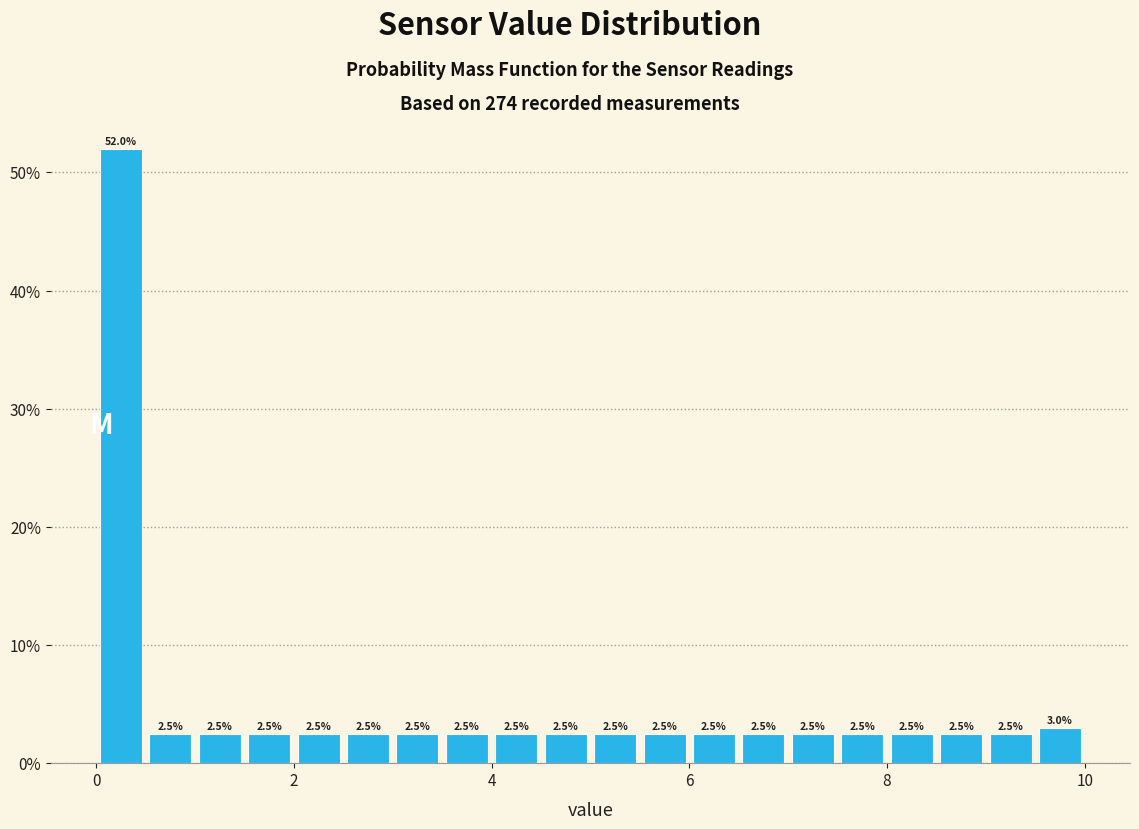

Read against the x-axis, roughly where is the centre of the tallest bar?

0.2